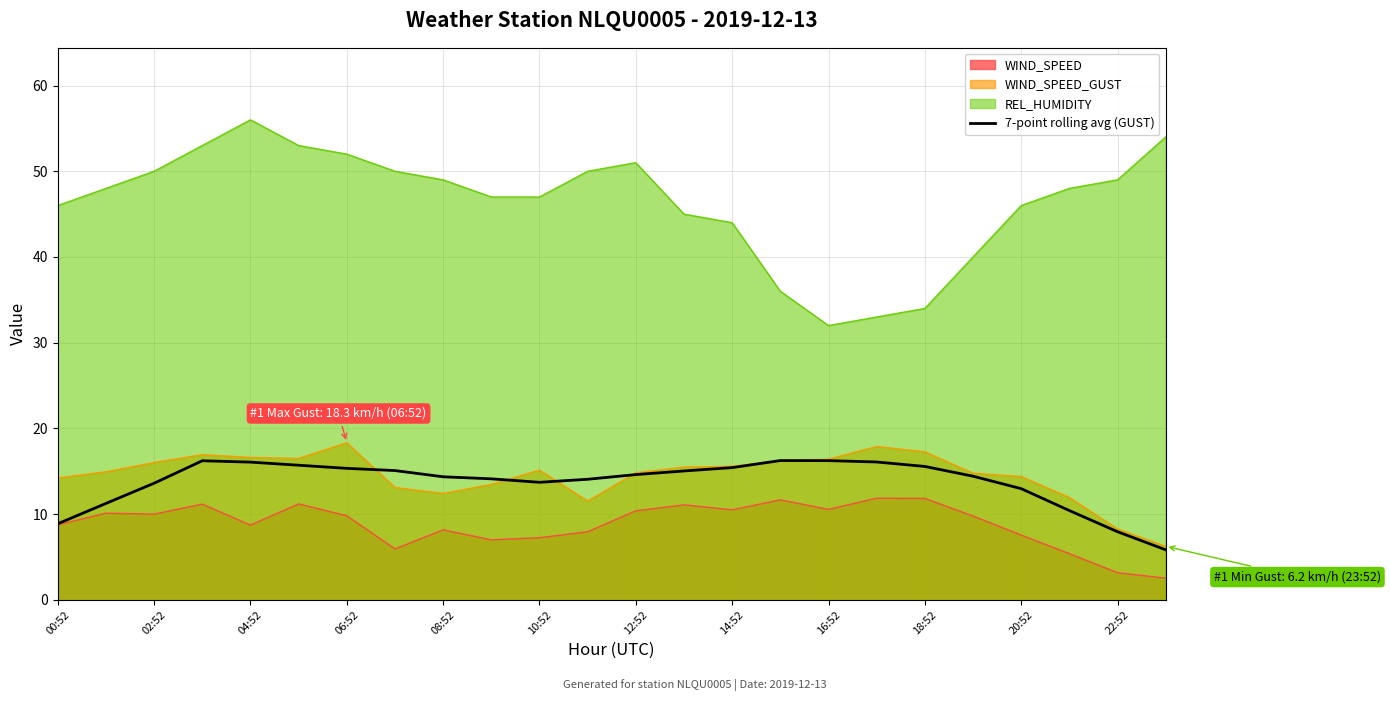

Which series has the widest spread of values?

REL_HUMIDITY